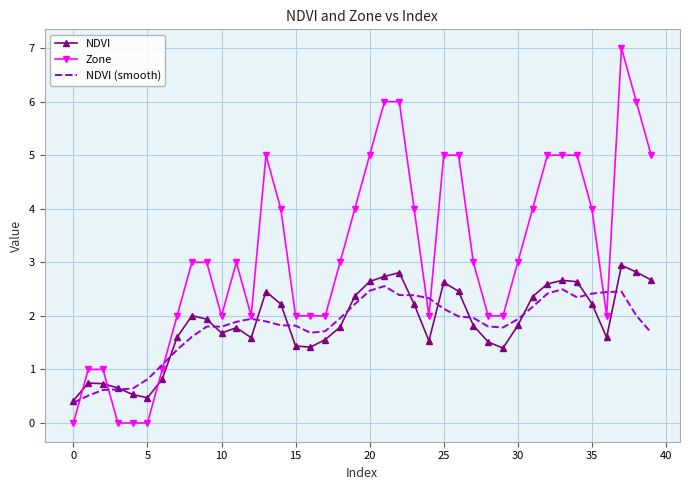

Which series has the largest total across all categories?

Zone